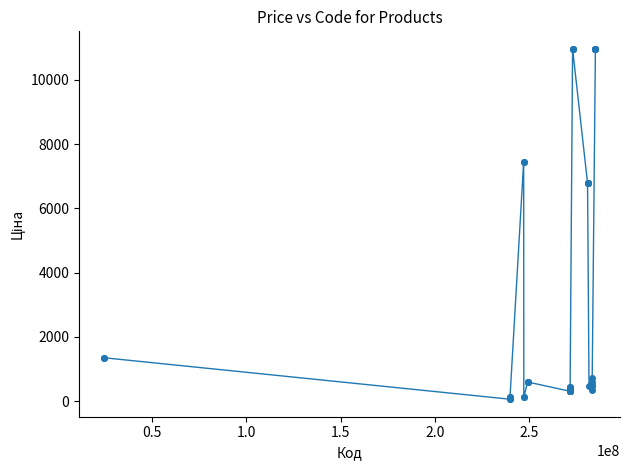

What is the value of the 26th point from the left?

10964.4